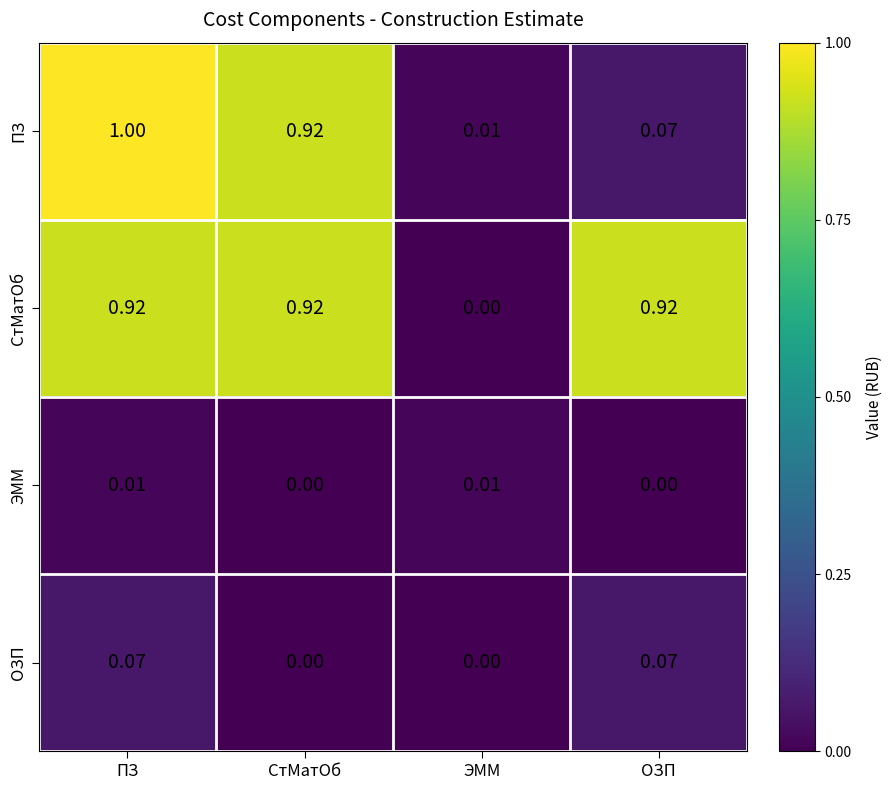

Between ПЗ and СтМатОб, which series saw the biggest shift?

ПЗ